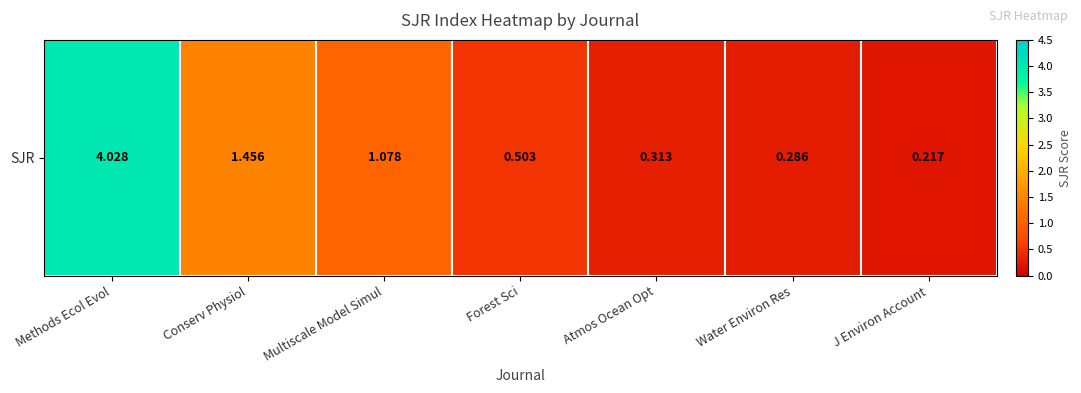

What is the minimum value shown in the chart?

0.2